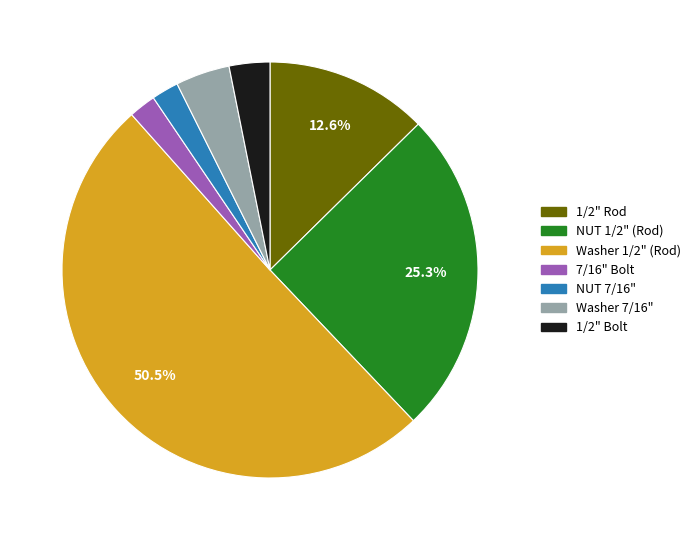

What is the majority slice?

Washer 1/2" (Rod)